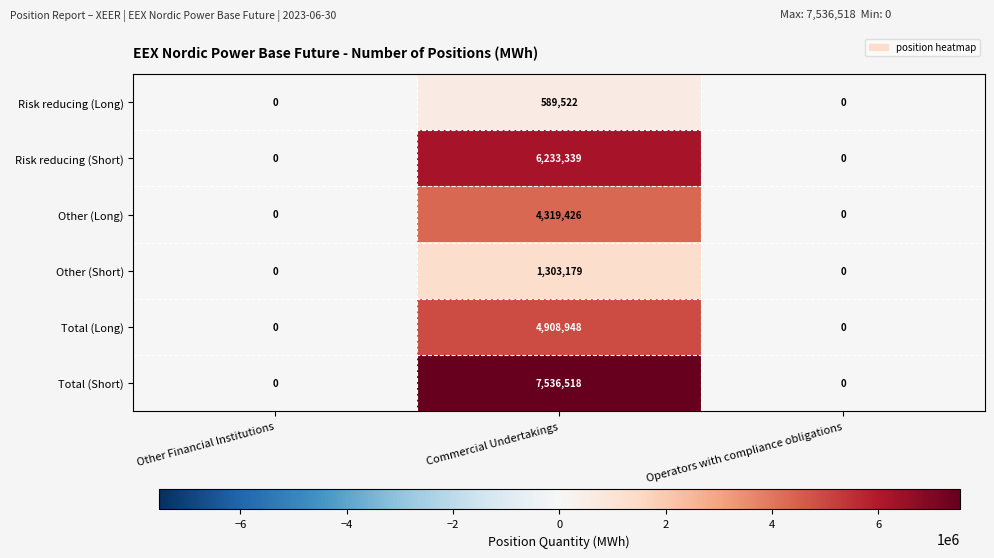

List the series in order of their peak value, highest first.

Total (Short), Risk reducing (Short), Total (Long), Other (Long), Other (Short), Risk reducing (Long)